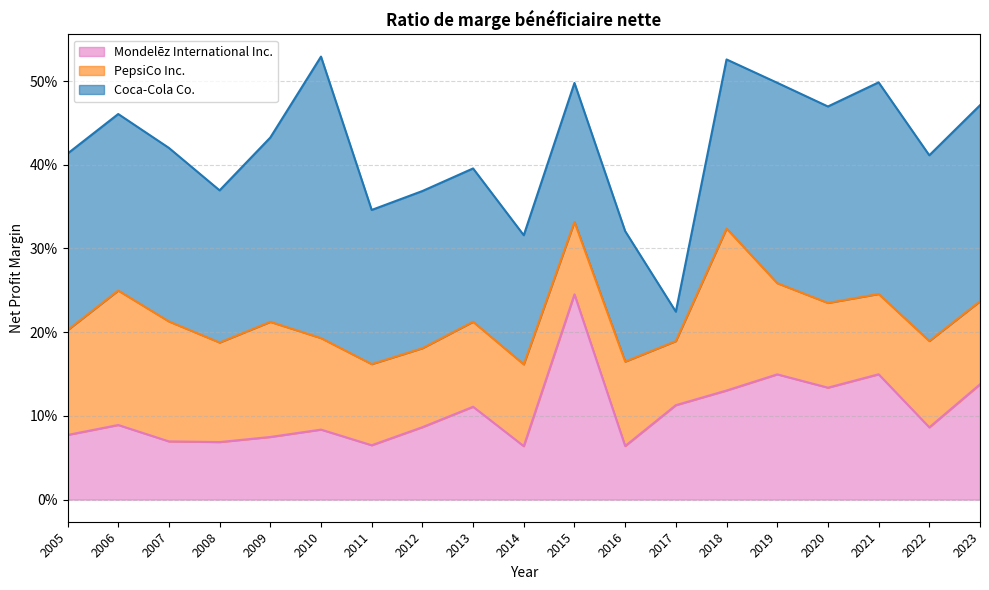

What are all the series names shown in the legend?

Mondelēz International Inc., PepsiCo Inc., Coca-Cola Co.